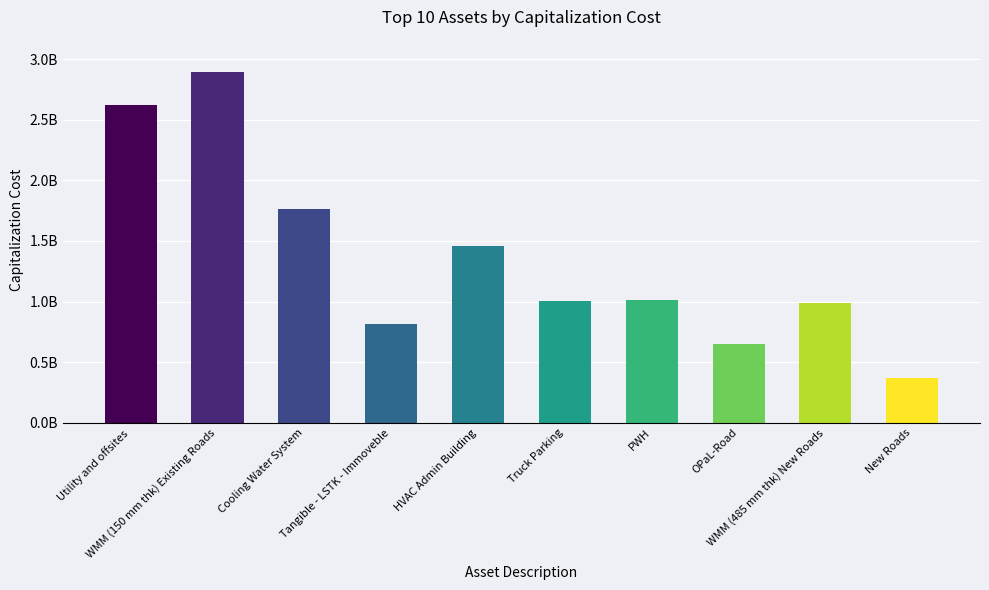

How many values exceed 1013468865?

5